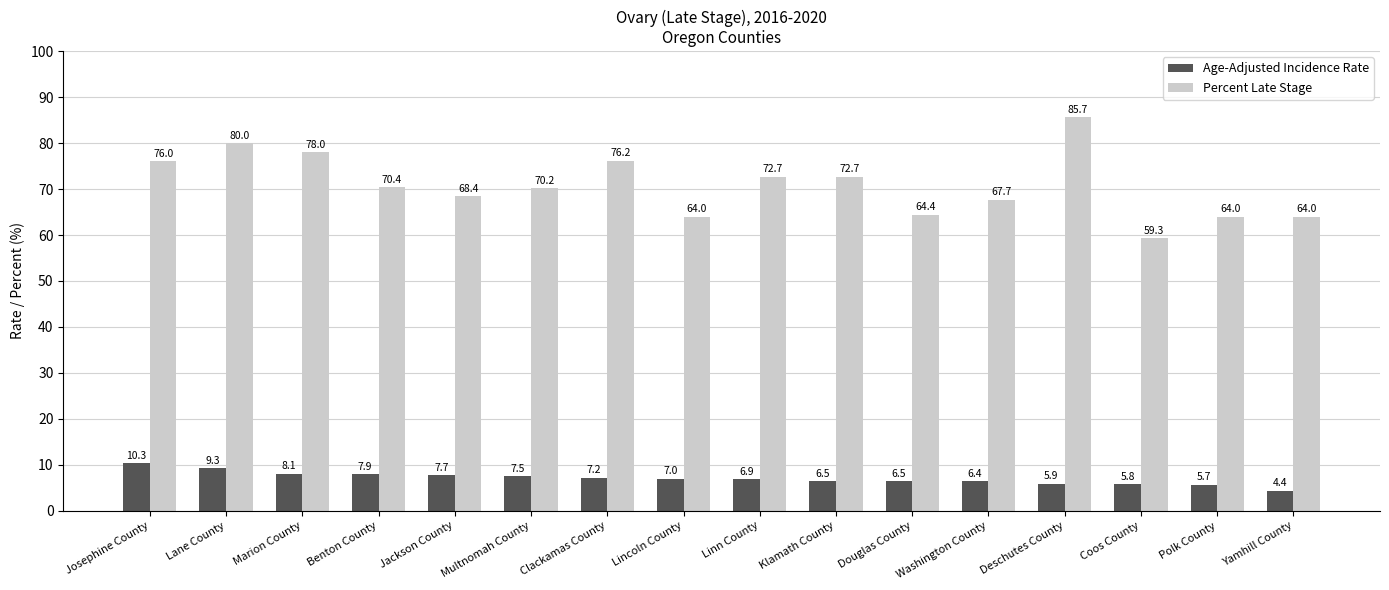

True or false: Age-Adjusted Incidence Rate has a value of 10.3 at Josephine County.

True